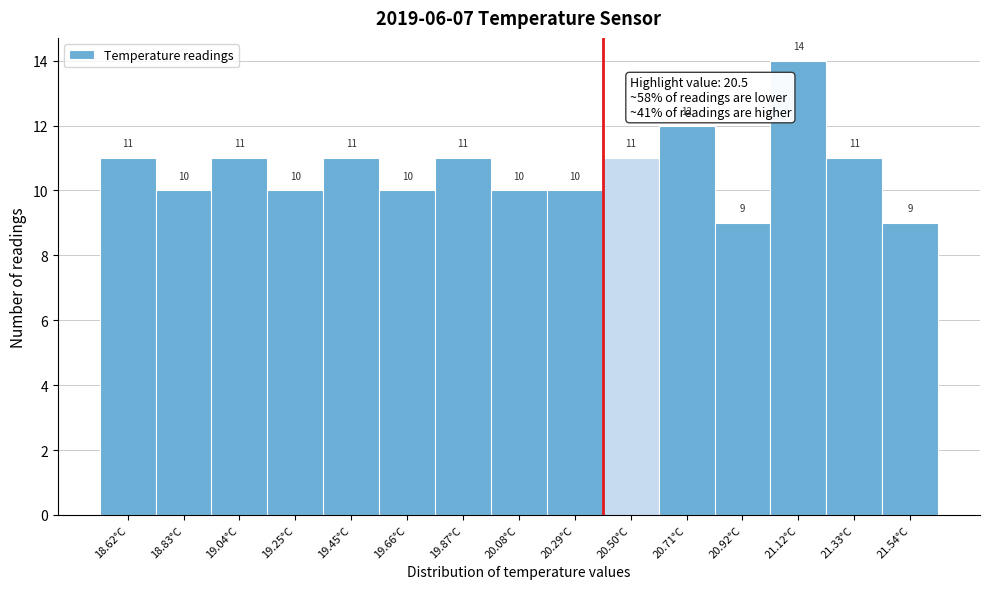

Reading left to right, transcribe all the data shown in this chart.

11	10	11	10	11	10	11	10	10	11	12	9	14	11	9